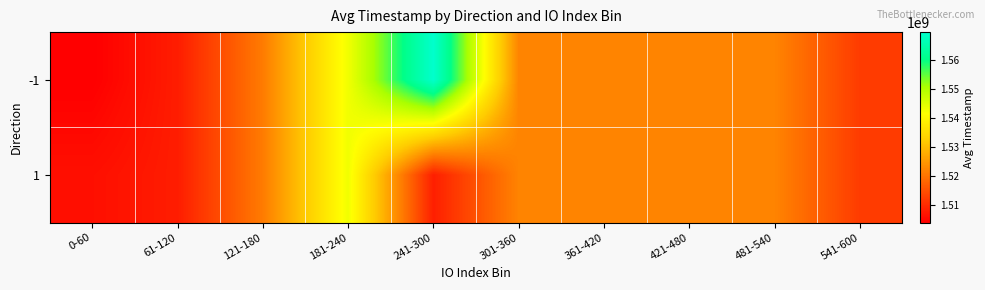

At 61-120, list the series in order from largest to smallest.

-1, 1